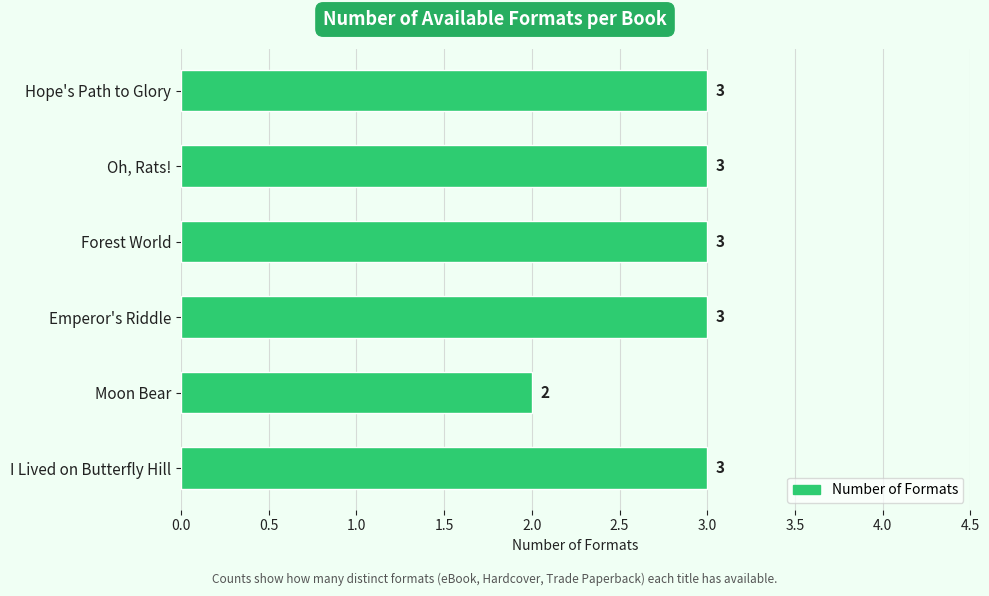

What is the difference between the maximum and minimum values?

1